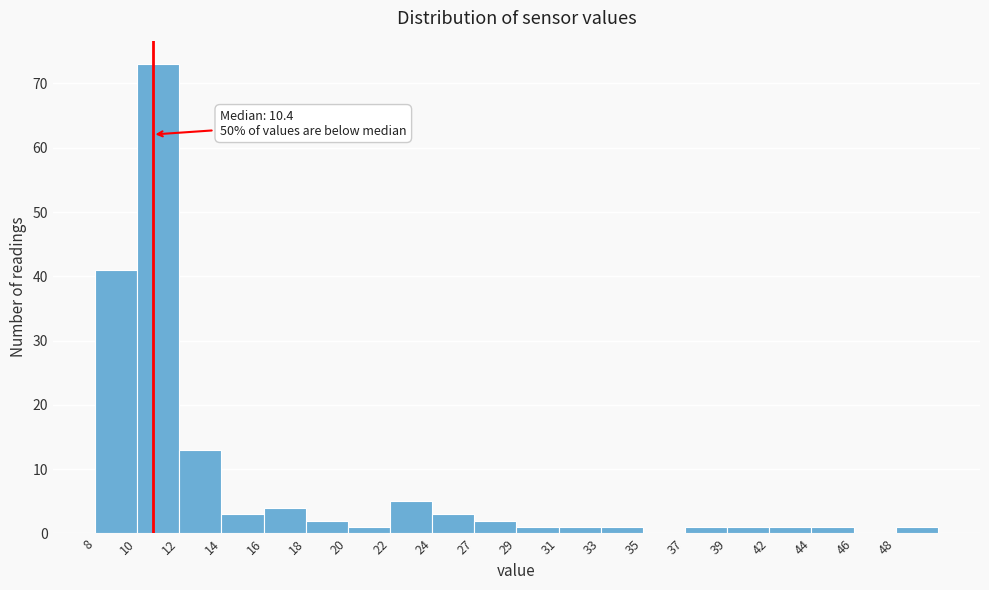

Reading right to left, extract all data points from this chart.

48=1	46=0	44=1	42=1	39=1	37=1	35=0	33=1	31=1	29=1	27=2	24=3	22=5	20=1	18=2	16=4	14=3	12=13	10=73	8=41